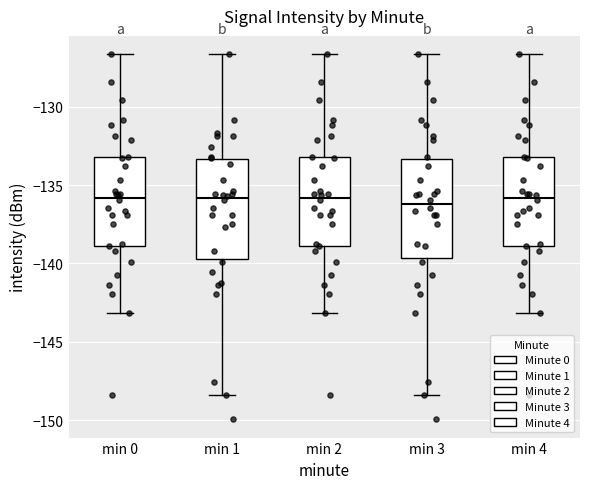

Reading left to right, transcribe this box plot: for each box, give where its median line is, the range the box spans, and where its two whiskers end, as read against the y-axis. The values are not printed on the chart, so give them approximately, as read against the axis.

min 0: median -136.0, box -139.0 to -133.0, whiskers -143.0 to -126.5
min 1: median -136.0, box -139.5 to -133.5, whiskers -148.5 to -126.5
min 2: median -136.0, box -139.0 to -133.0, whiskers -143.0 to -126.5
min 3: median -136.0, box -139.5 to -133.5, whiskers -148.5 to -126.5
min 4: median -136.0, box -139.0 to -133.0, whiskers -143.0 to -126.5